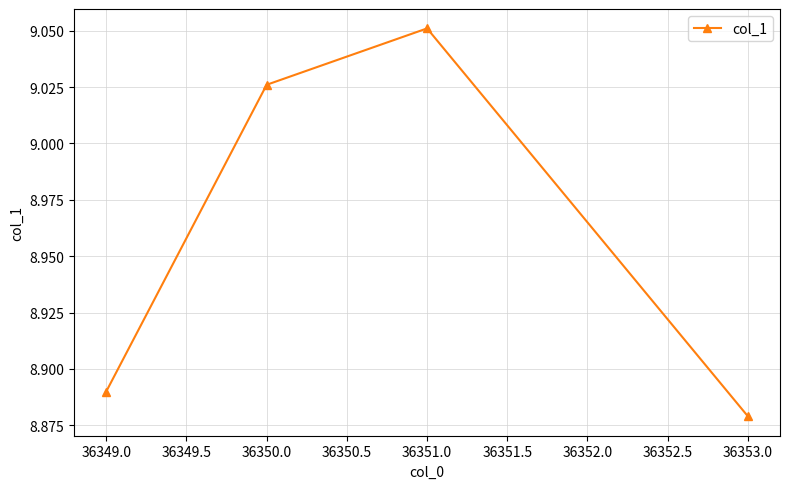

What is the label of the 3rd point from the right?

36350.0